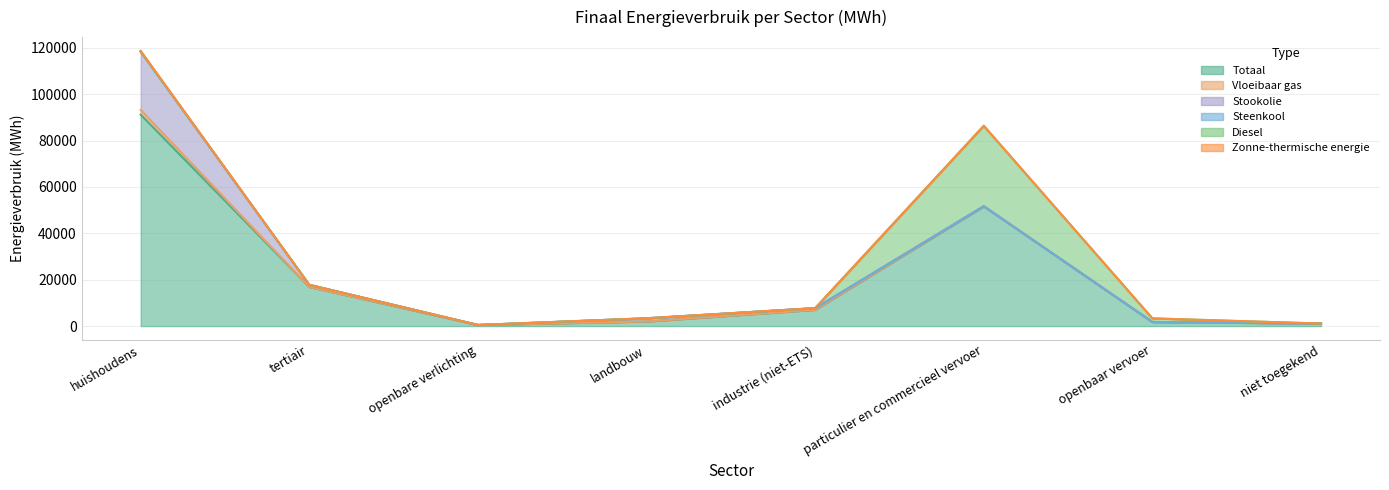

How many categories are shown in the chart?

8